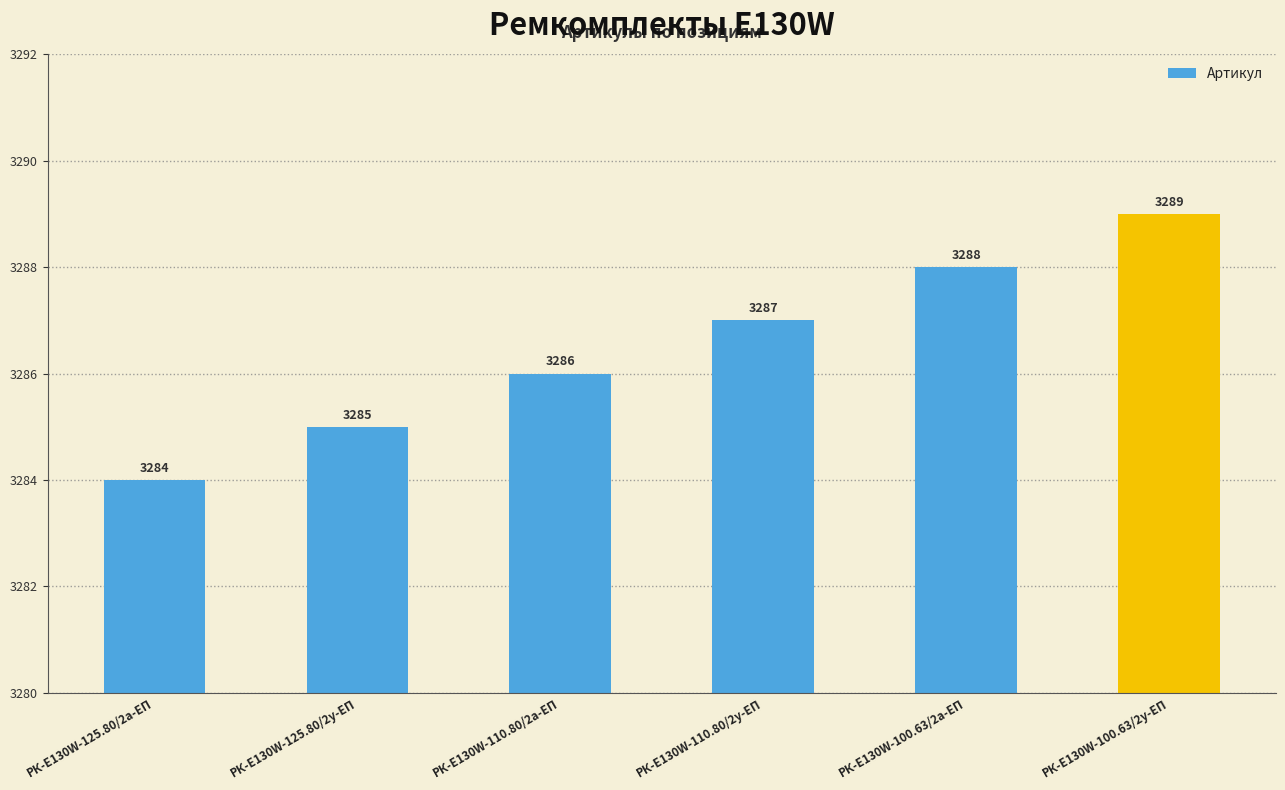

True or false: the data shows 5030 at РК-E130W-100.63/2у-ЕП.

False